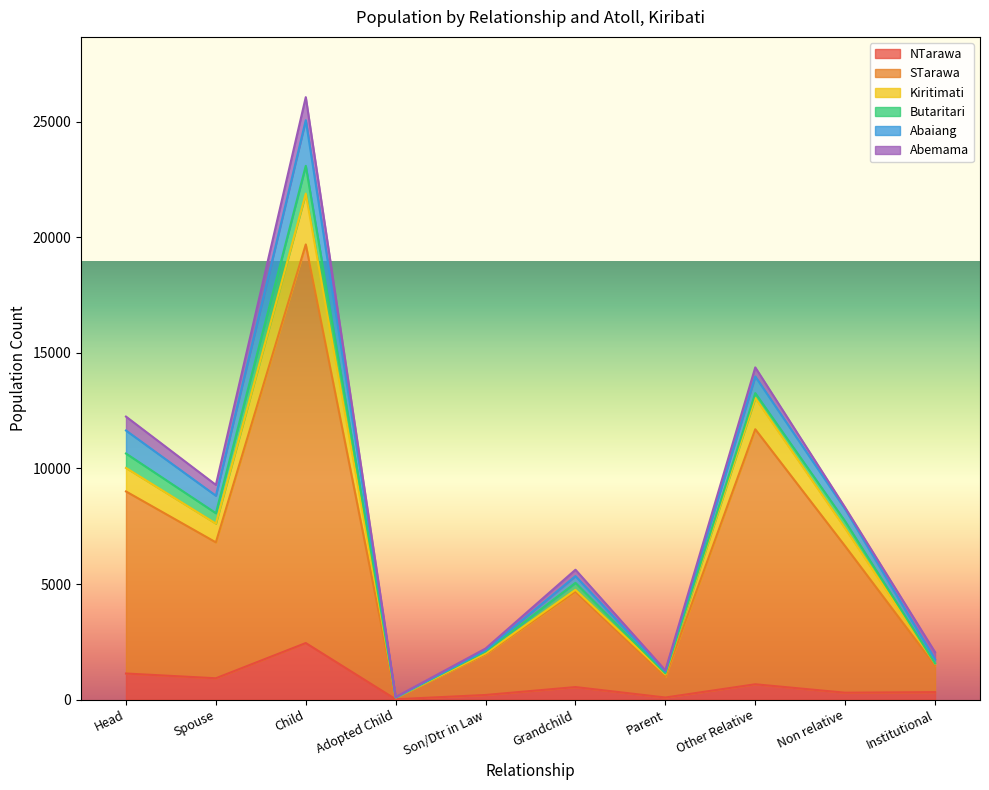

What is the maximum value for NTarawa?

2447